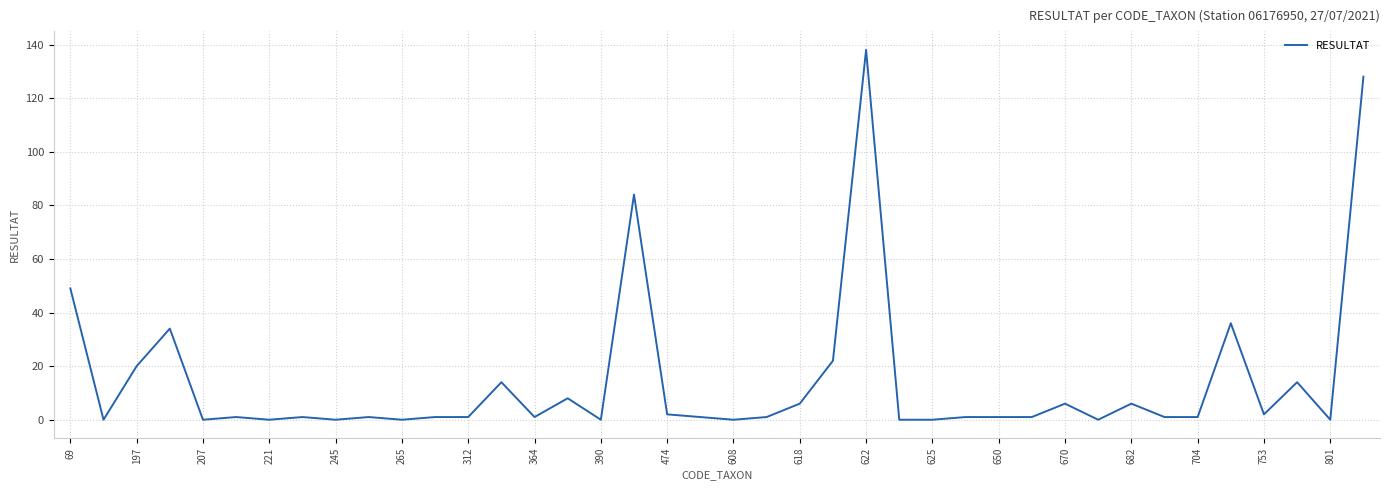

True or false: the data has more than 1 interior local peaks.

True